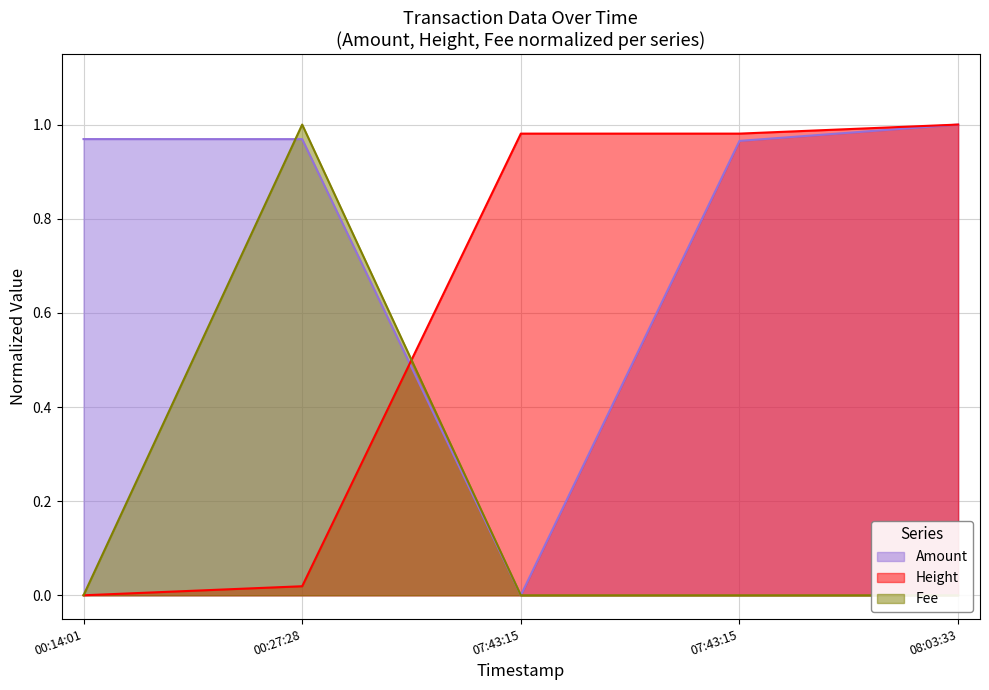

Rank the series by their average value, from lowest to highest.

Fee, Height, Amount